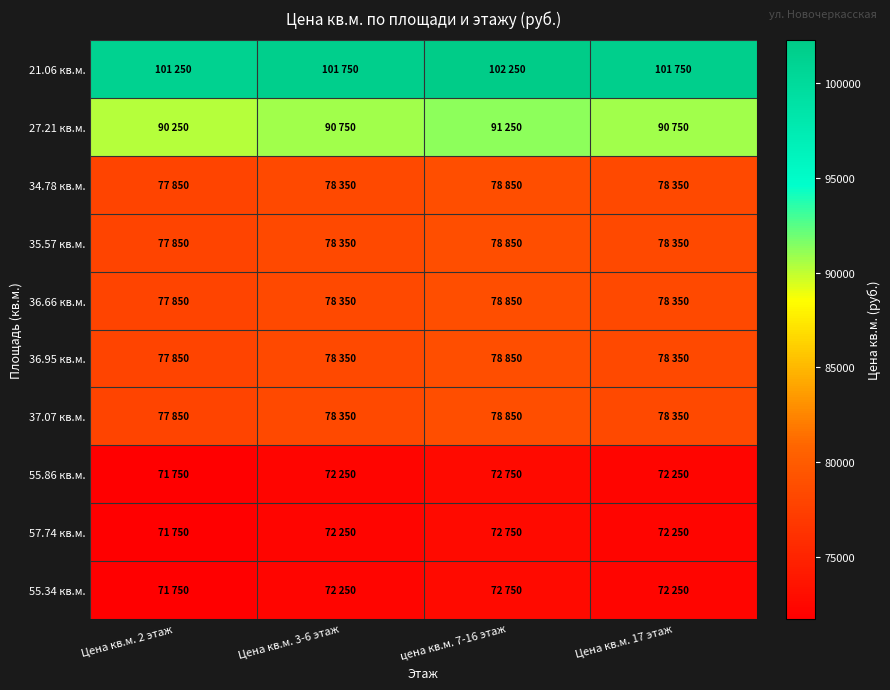

How many series are shown in this chart?

10